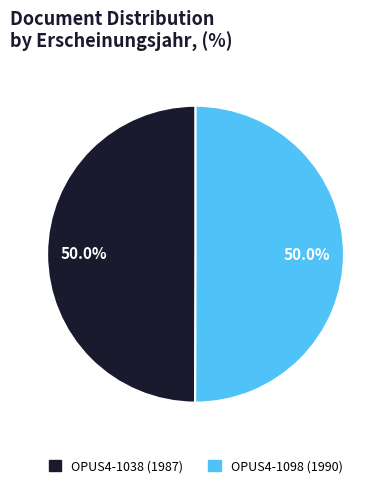

Count the number of slices in the pie.

2